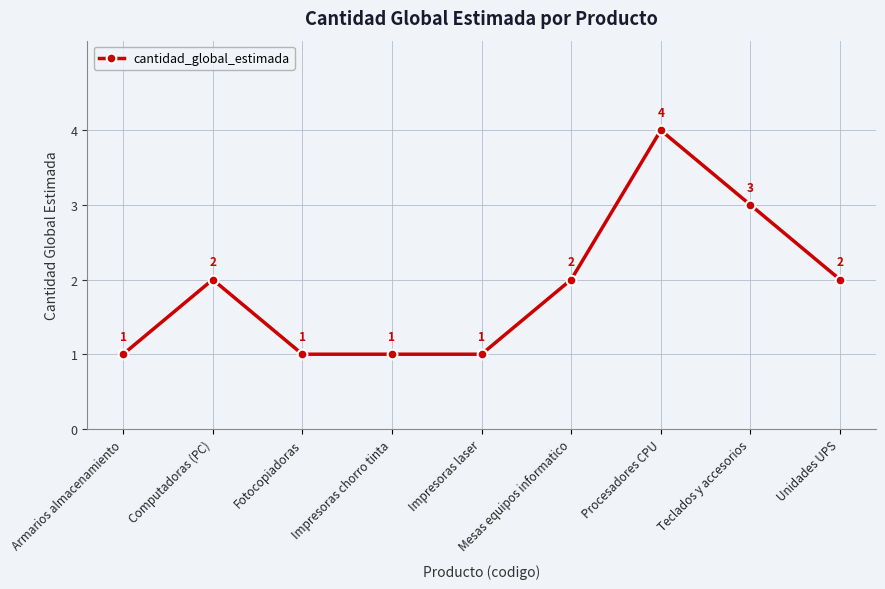

What position from the left is Teclados y accesorios?

8